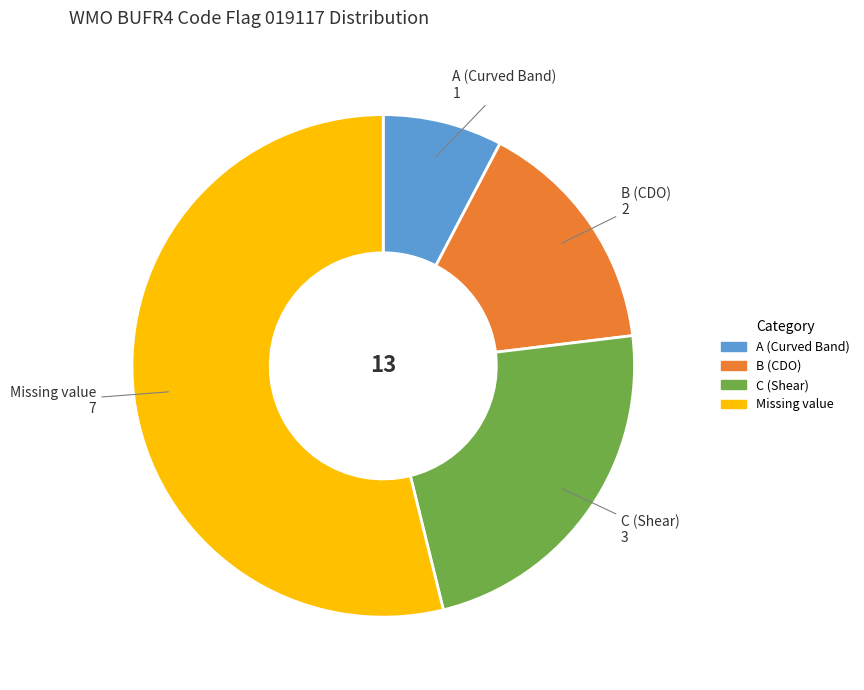

True or false: B (CDO) accounts for 24% of the total.

False